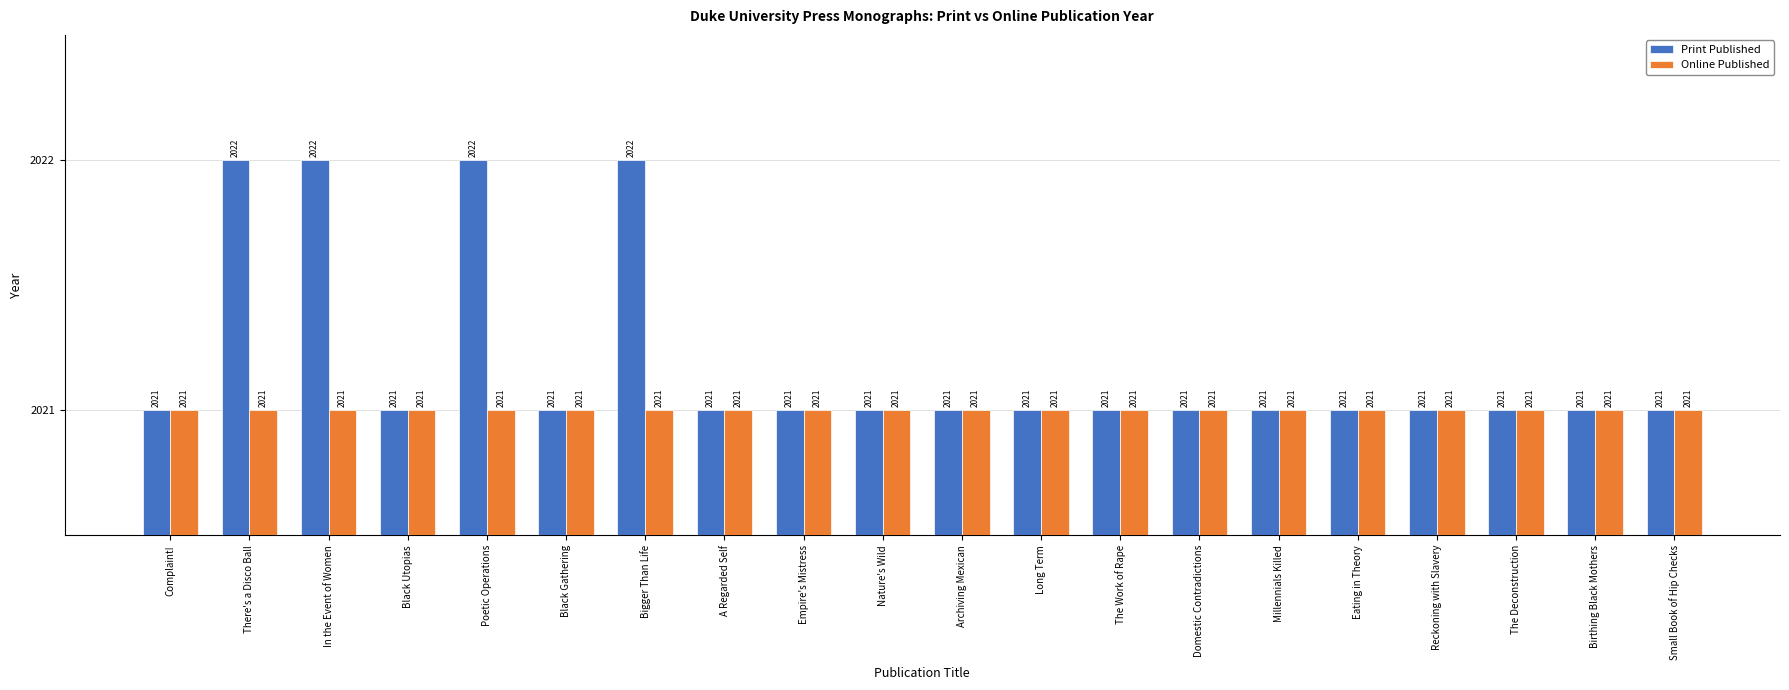

What is the label of the 4th bar from the right?

Reckoning with Slavery